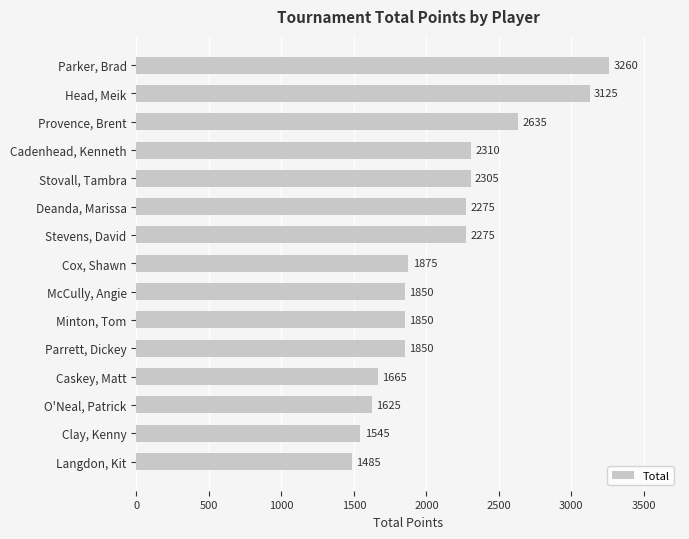

What is the value of the 4th bar from the top?

2310